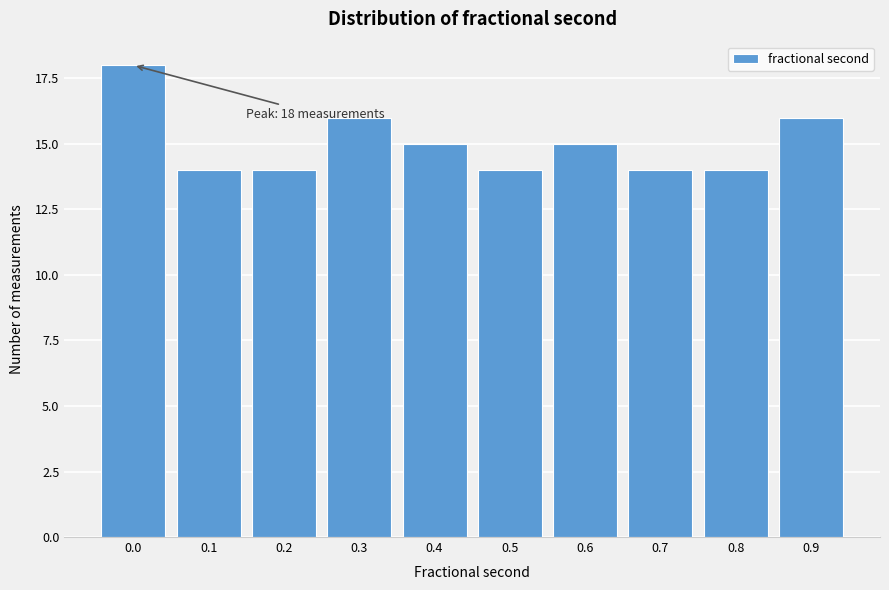

Reading left to right, extract all data points from this chart.

0.0=18	0.1=14	0.2=14	0.3=16	0.4=15	0.5=14	0.6=15	0.7=14	0.8=14	0.9=16